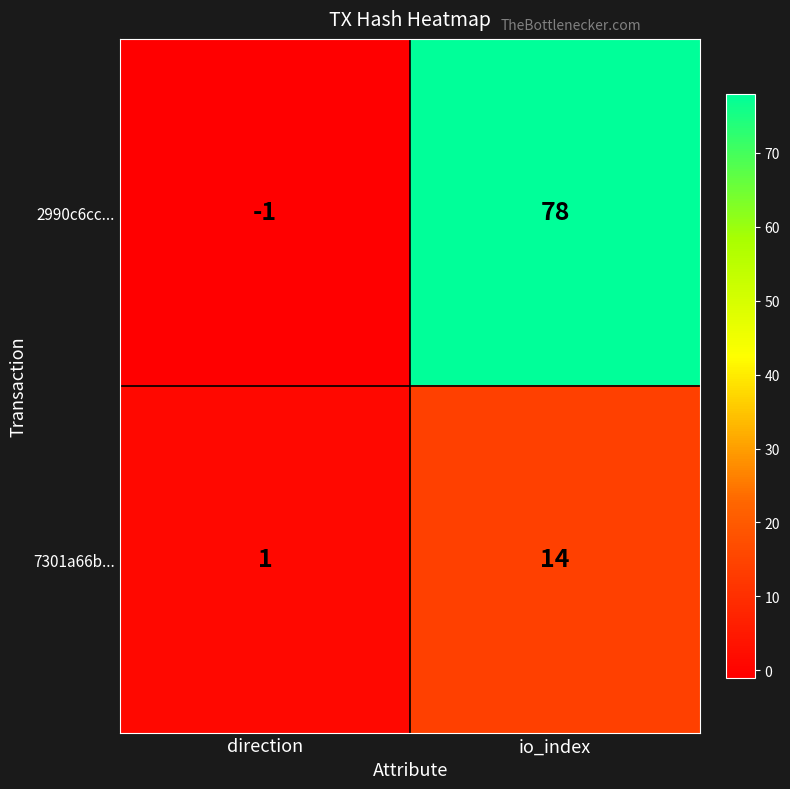

Which series has the widest spread of values?

2990c6cc...